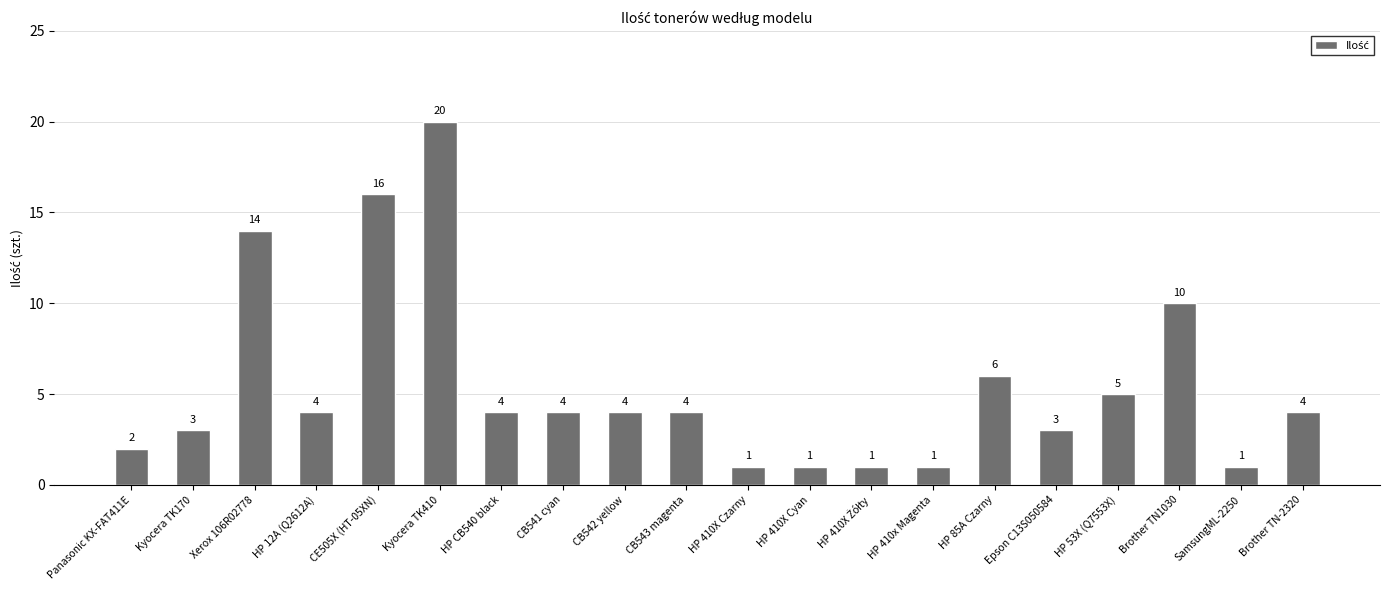

Is it true that the value at HP 85A Czarny is 6?

True